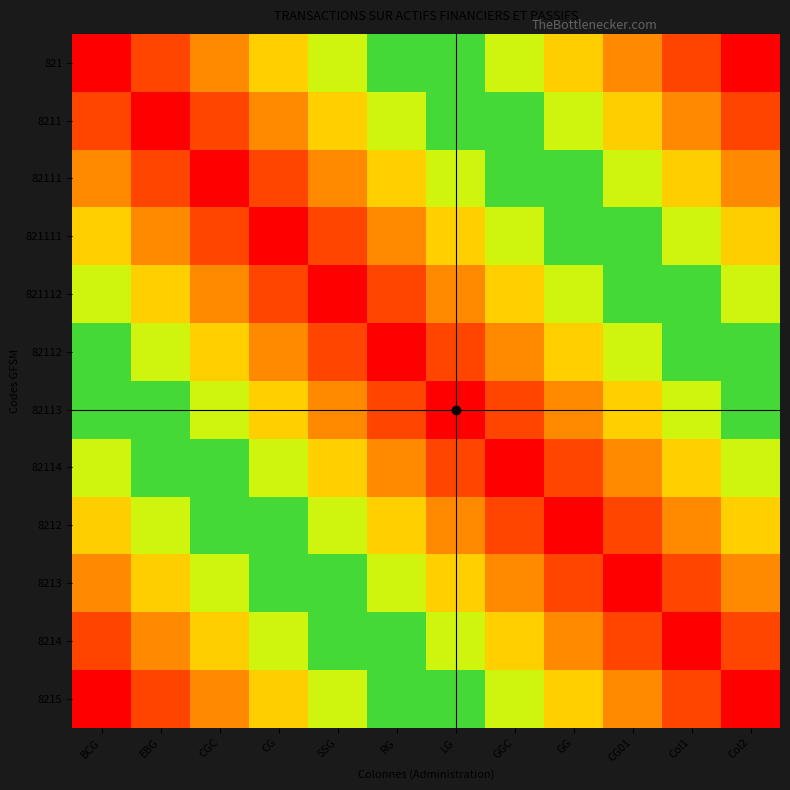

How many distinct data groups are displayed?

12